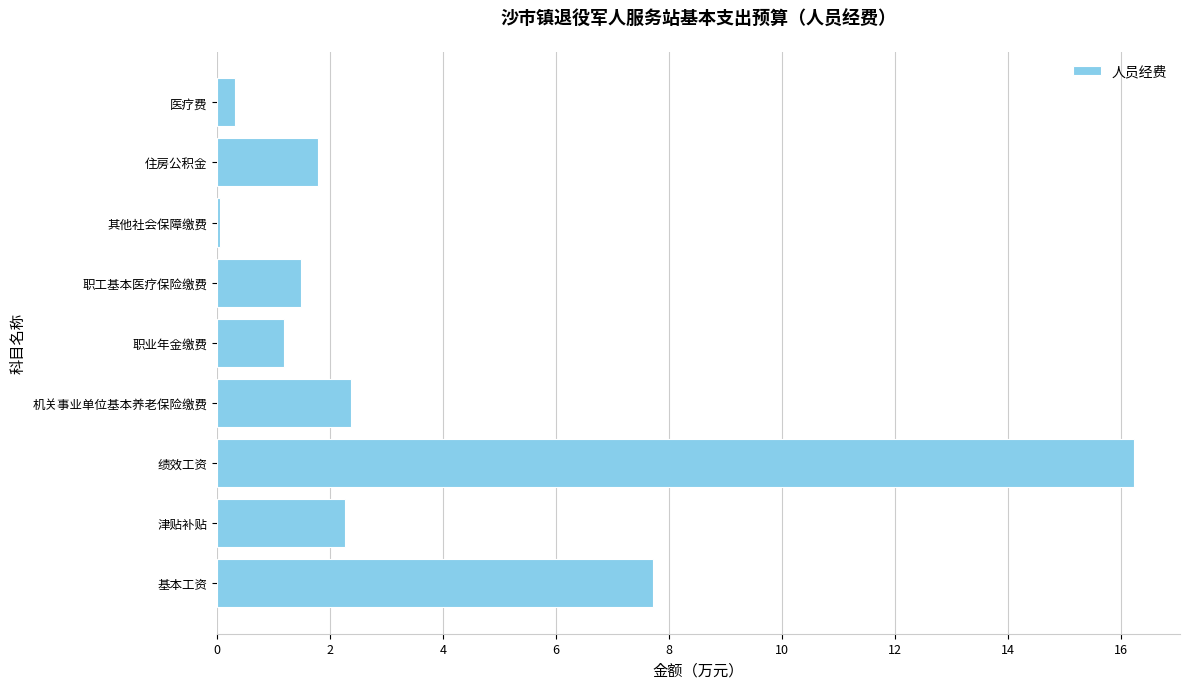

What is the sum of all values?

33.4